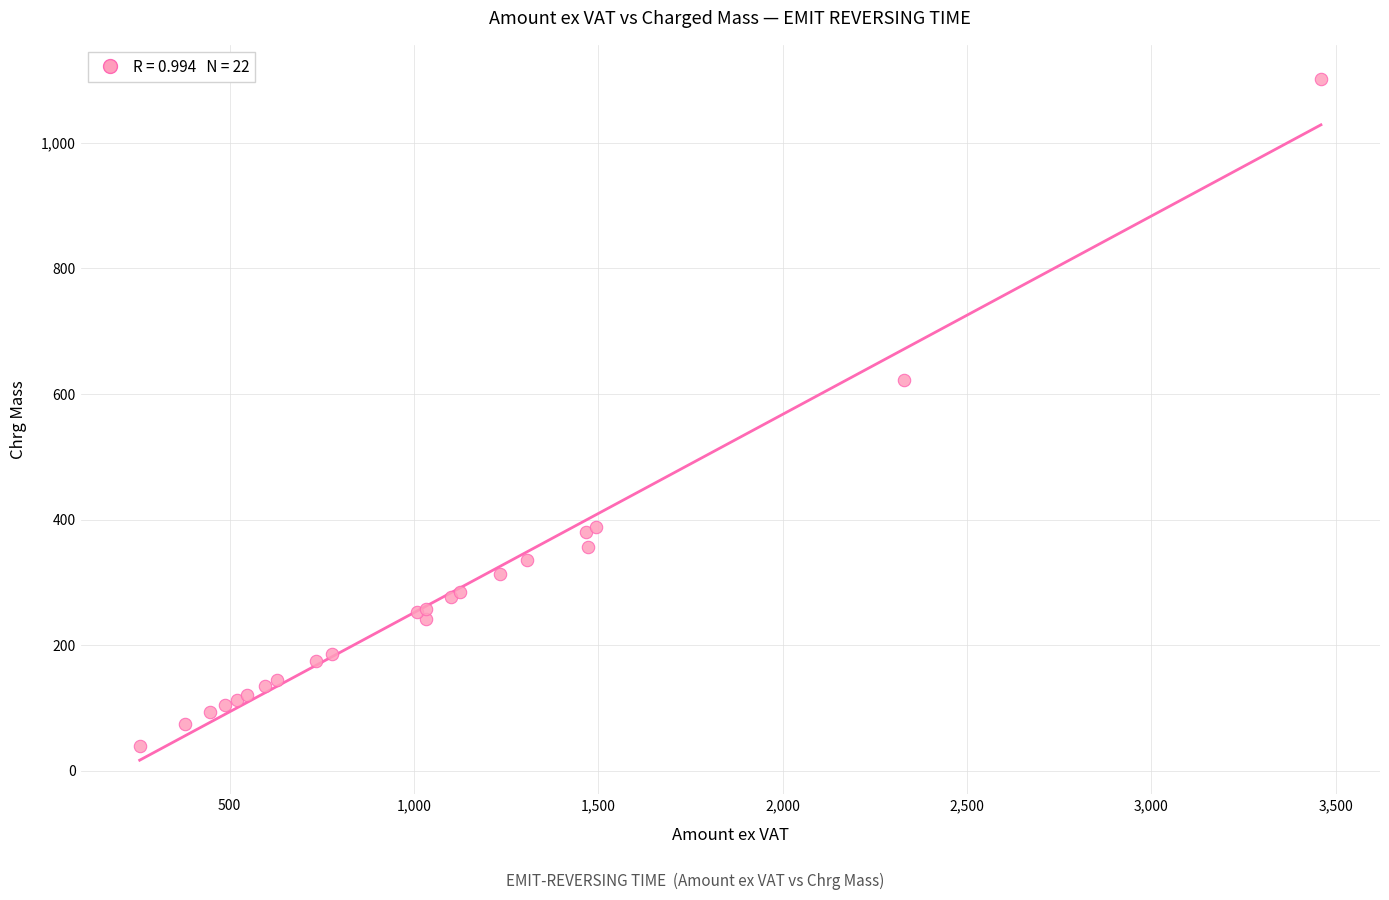

What Y value in the scatter plot is closest to 570?

623